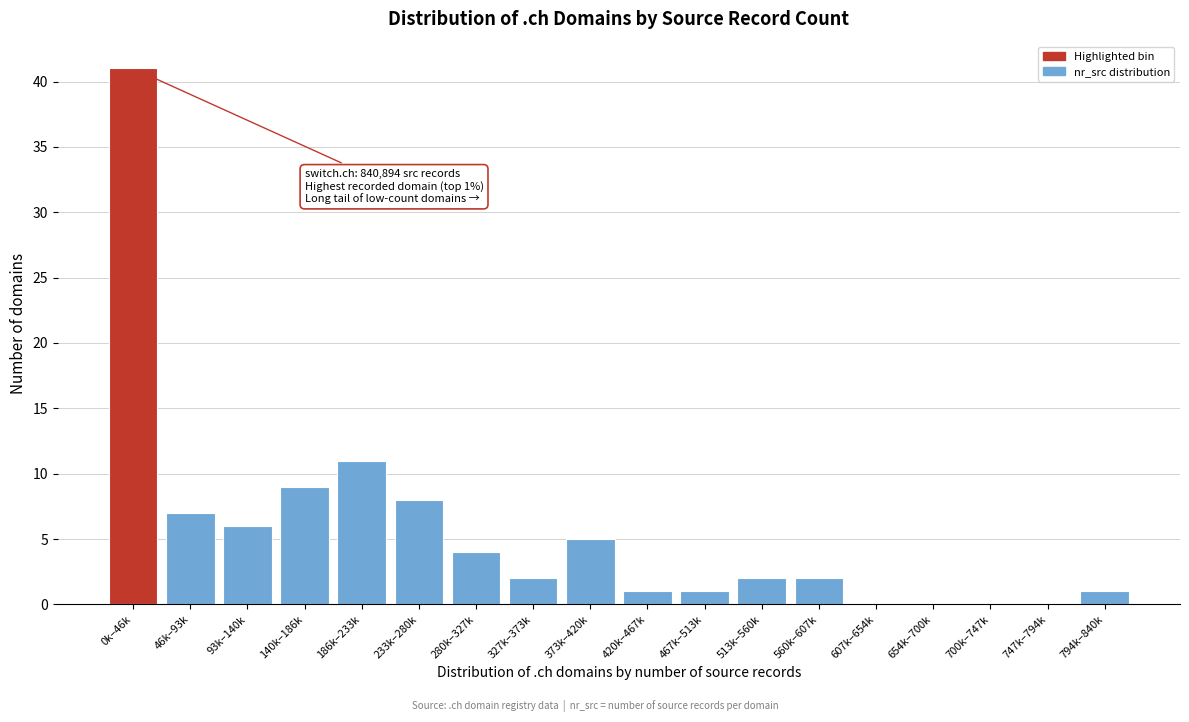

Reading right to left, list all the values displayed in this chart.

794k–840k=1	747k–794k=0	700k–747k=0	654k–700k=0	607k–654k=0	560k–607k=2	513k–560k=2	467k–513k=1	420k–467k=1	373k–420k=5	327k–373k=2	280k–327k=4	233k–280k=8	186k–233k=11	140k–186k=9	93k–140k=6	46k–93k=7	0k–46k=41